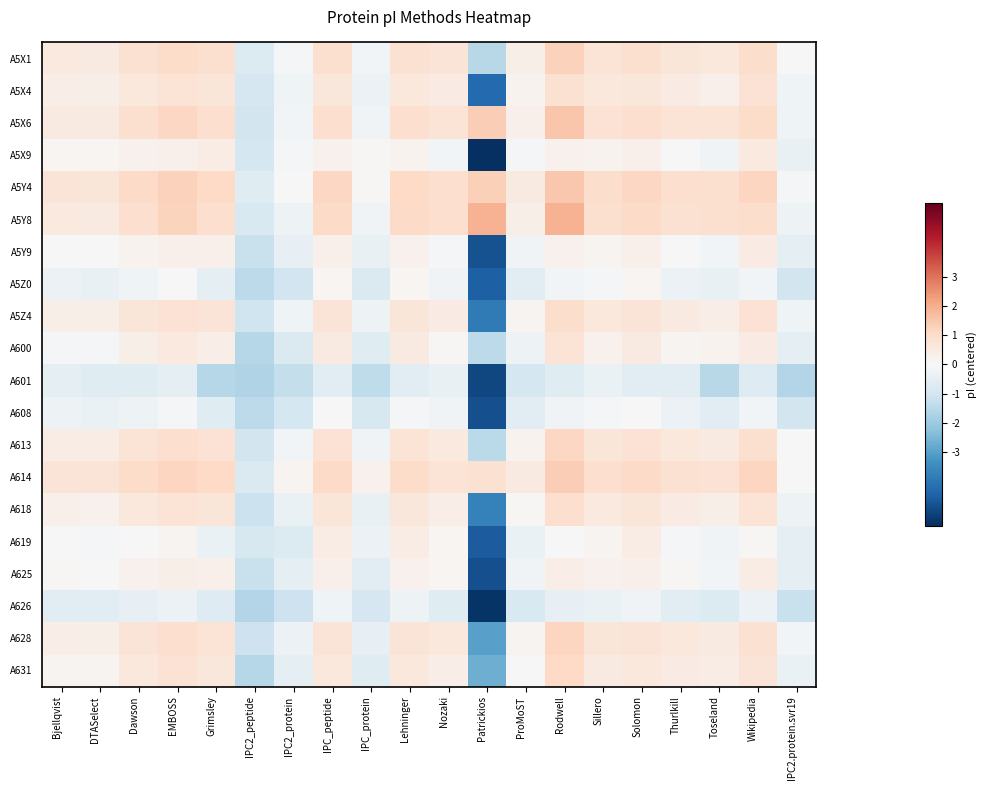

At which category does the chart reach its minimum across all series?

Patrickios